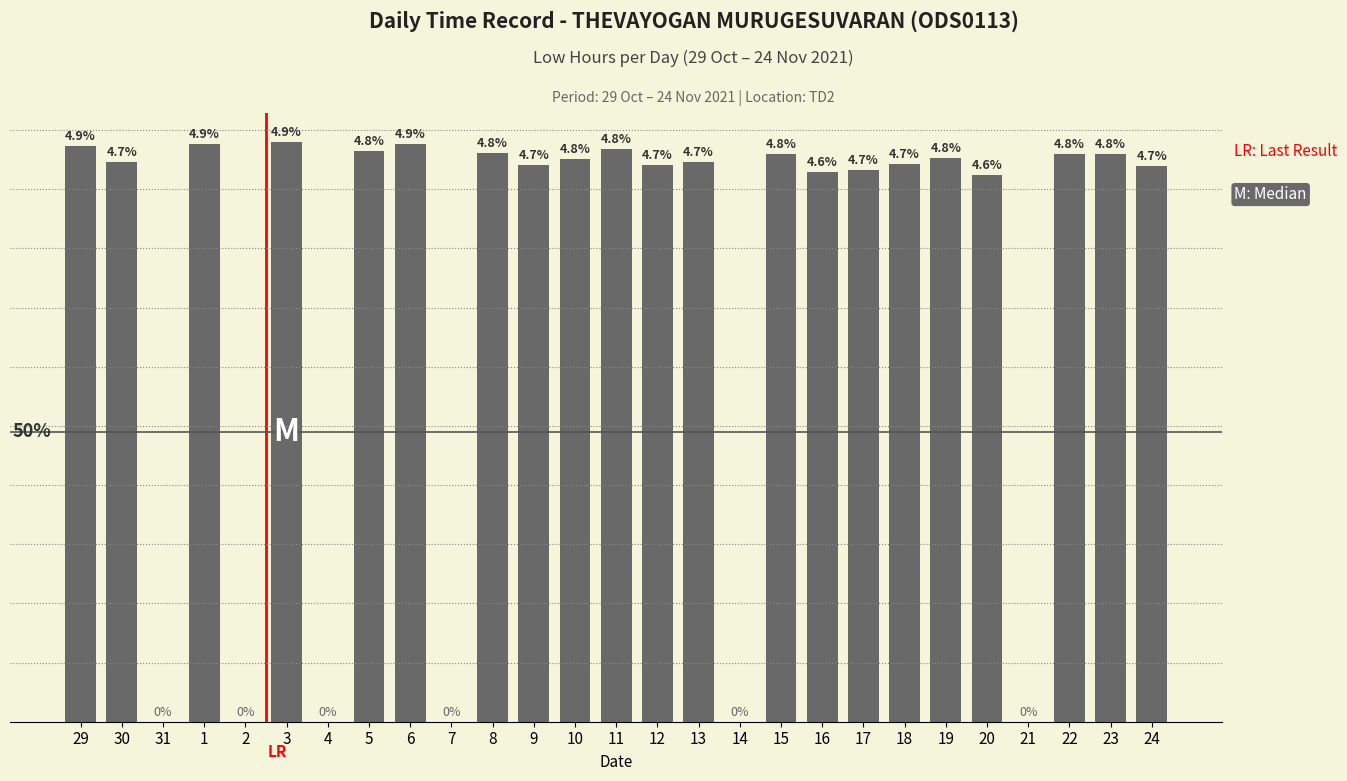

Are the bars horizontal?

No